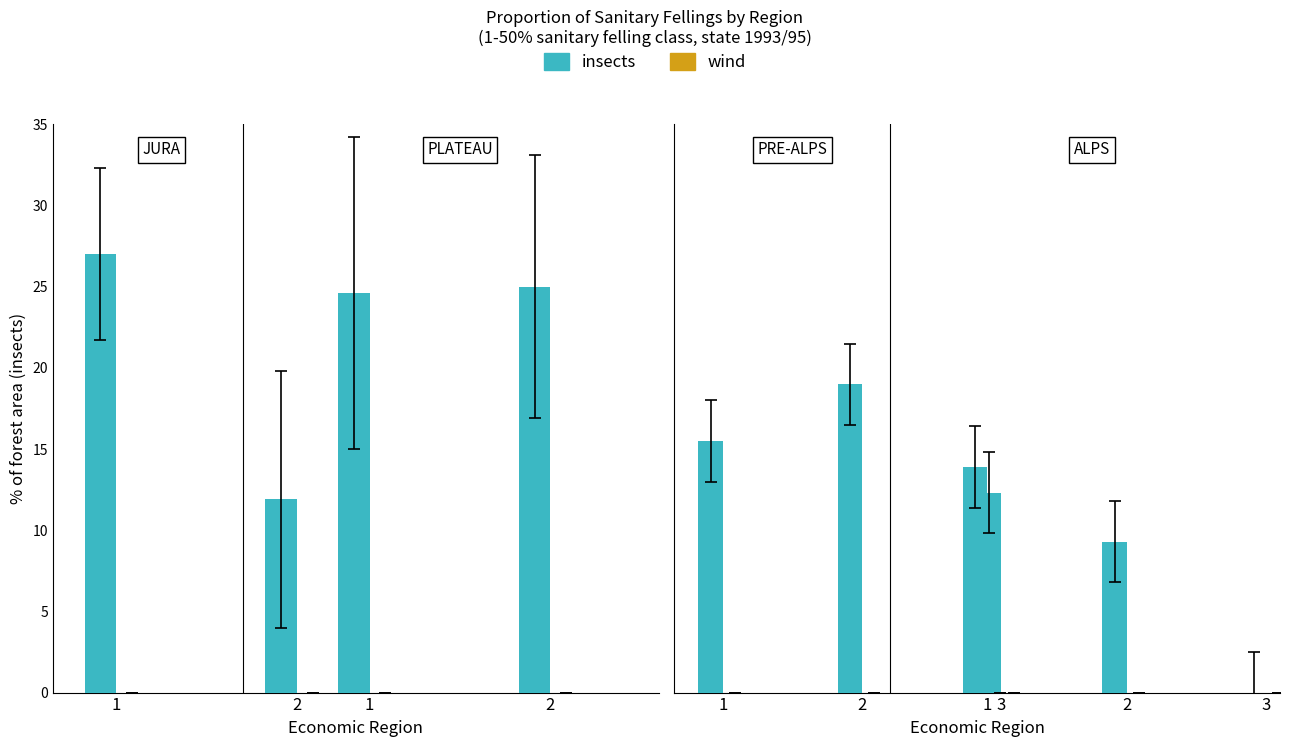

Is the value of wind at Eastern Pre-Alps greater than the value of insects at Eastern Pre-Alps?

No